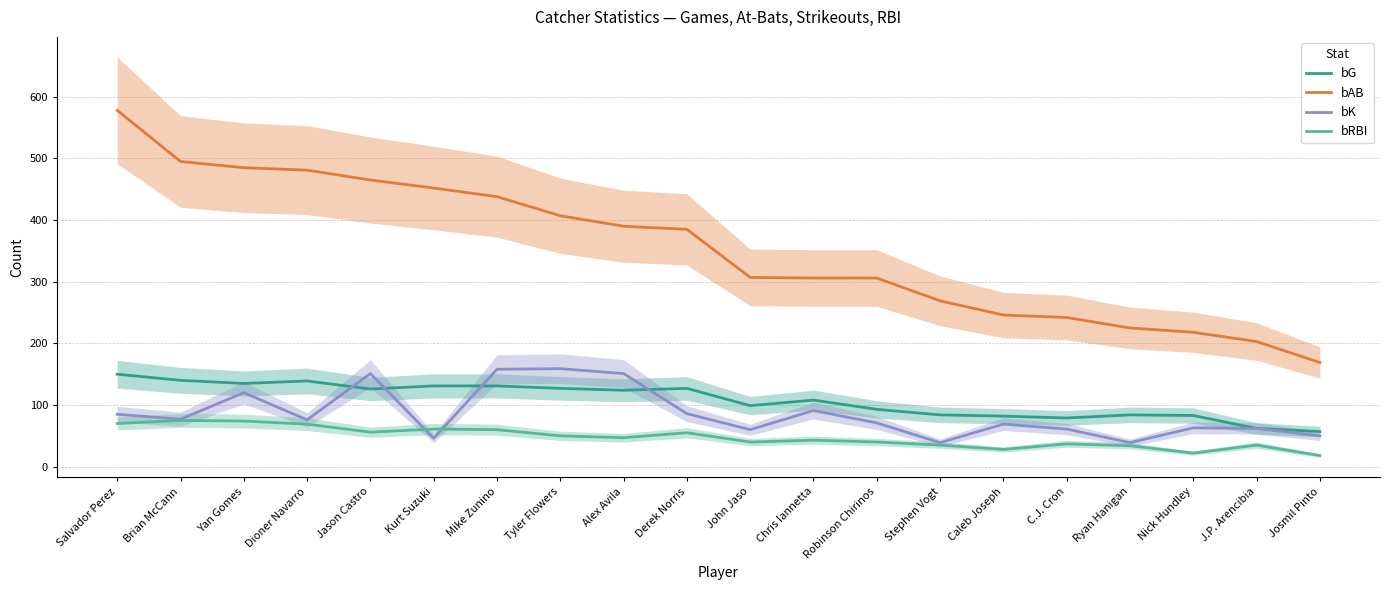

True or false: bG and bRBI intersect in this chart.

False